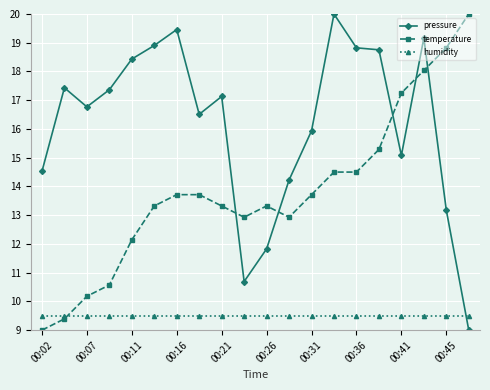

What is the maximum value for humidity?

9.5